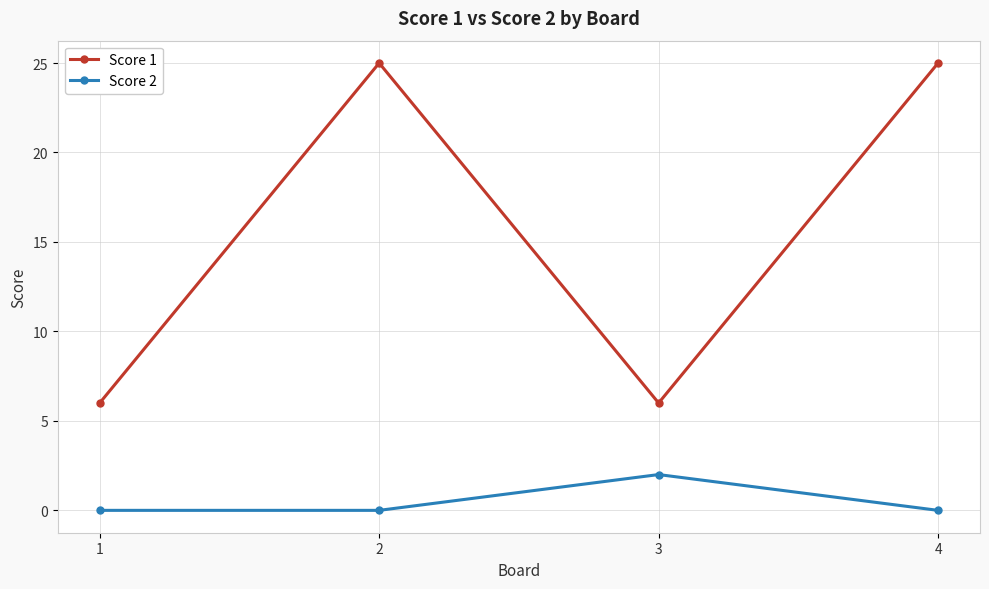

How many Score 1 values are between 6 and 25?

4